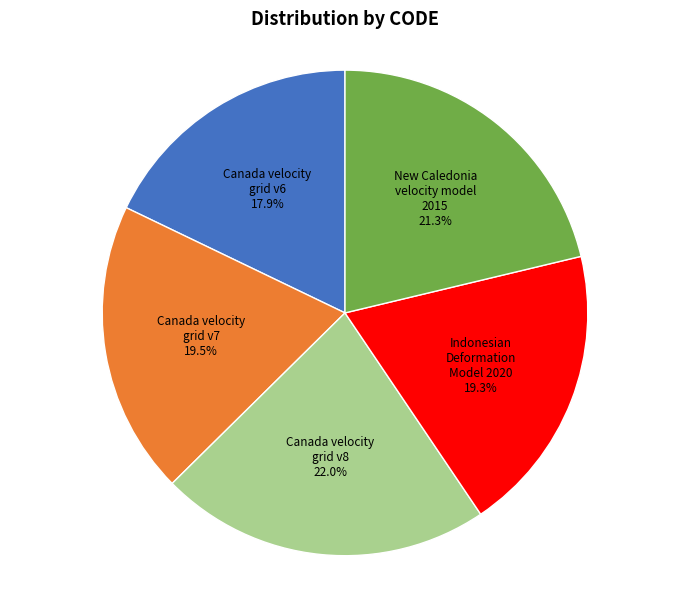

Is Canada velocity grid v7 the majority of the pie?

No